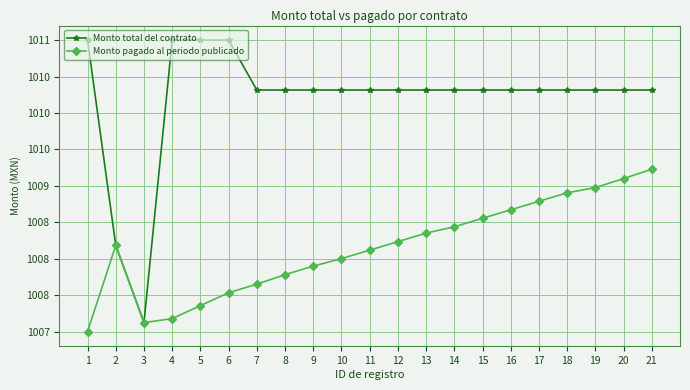

Is this an area chart (filled region under the line)?

No